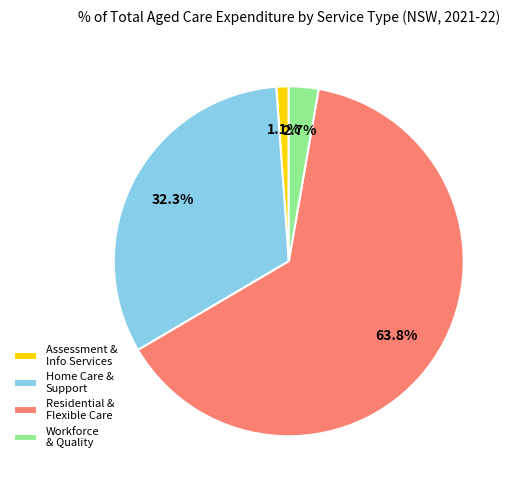

Which category has the smallest portion of the pie?

Assessment & Info Services